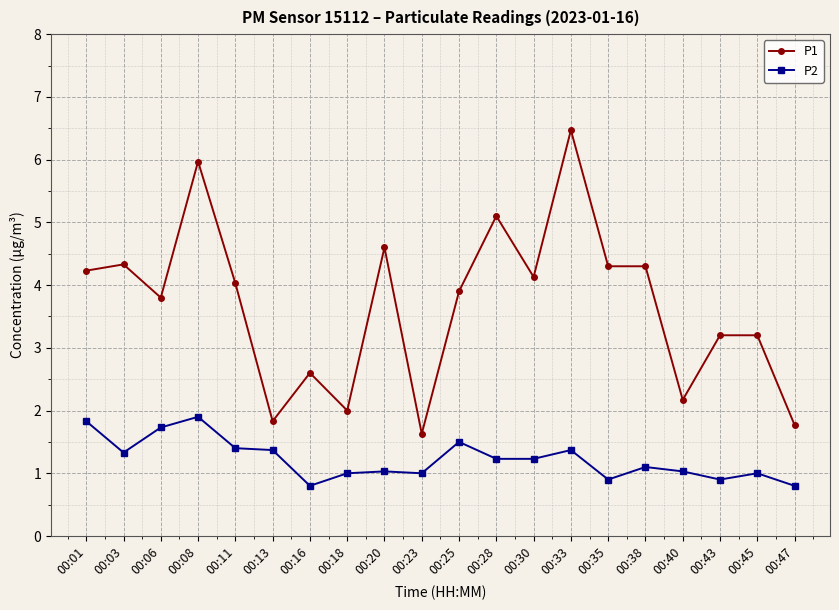

What is the difference between the second highest and minimum values in the P1 series?

4.3